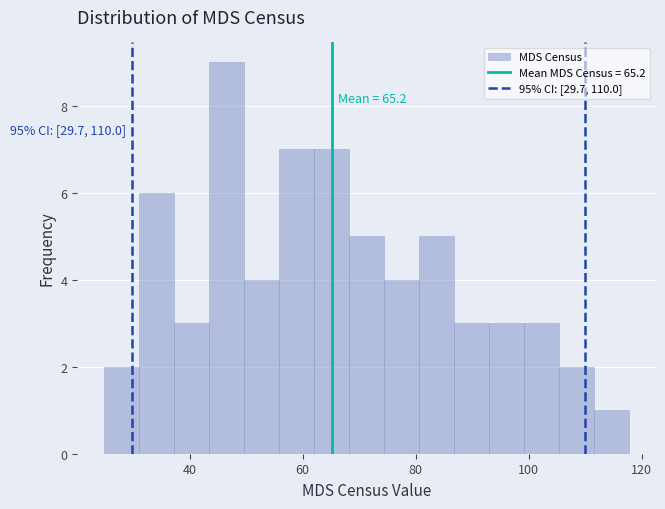

Around what value on the x-axis is the tallest bar? Give the approximate position of its centre, as read against the axis.

46